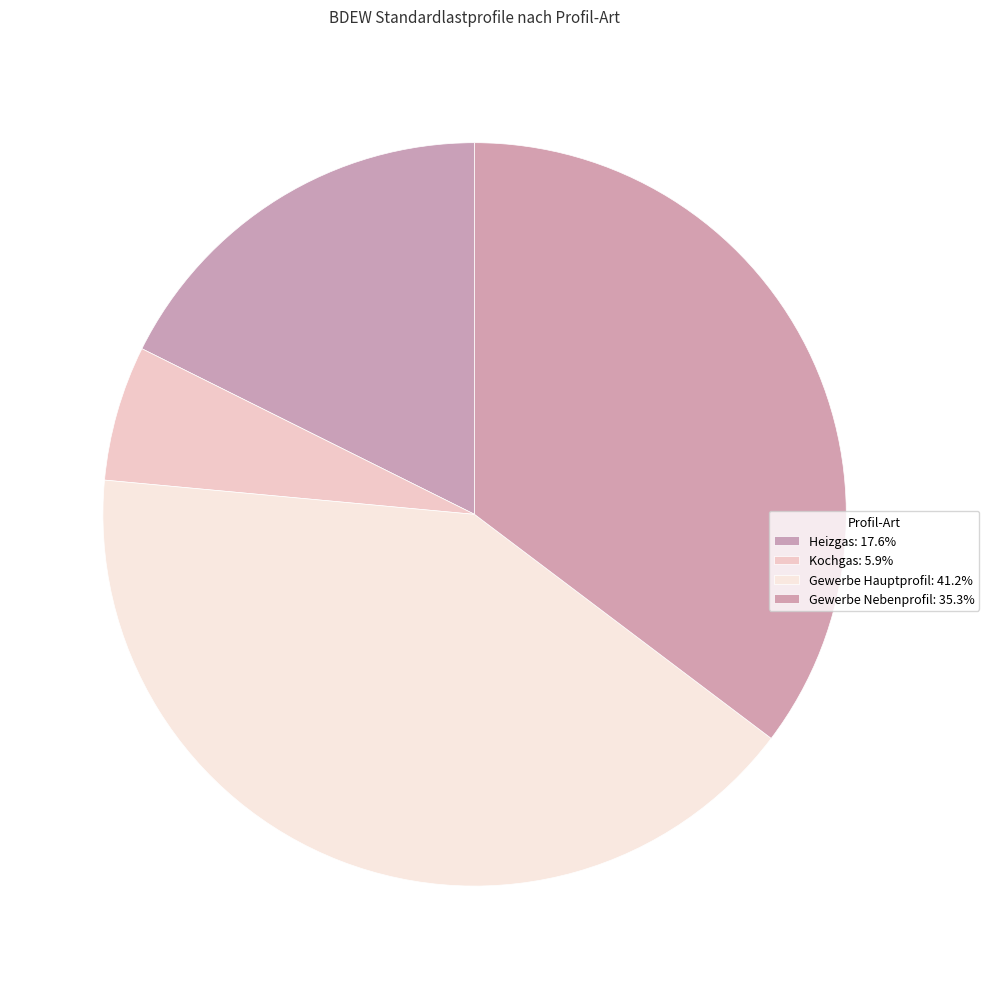

To the nearest percent, what is the difference between the largest and smallest slice percentages?

35%